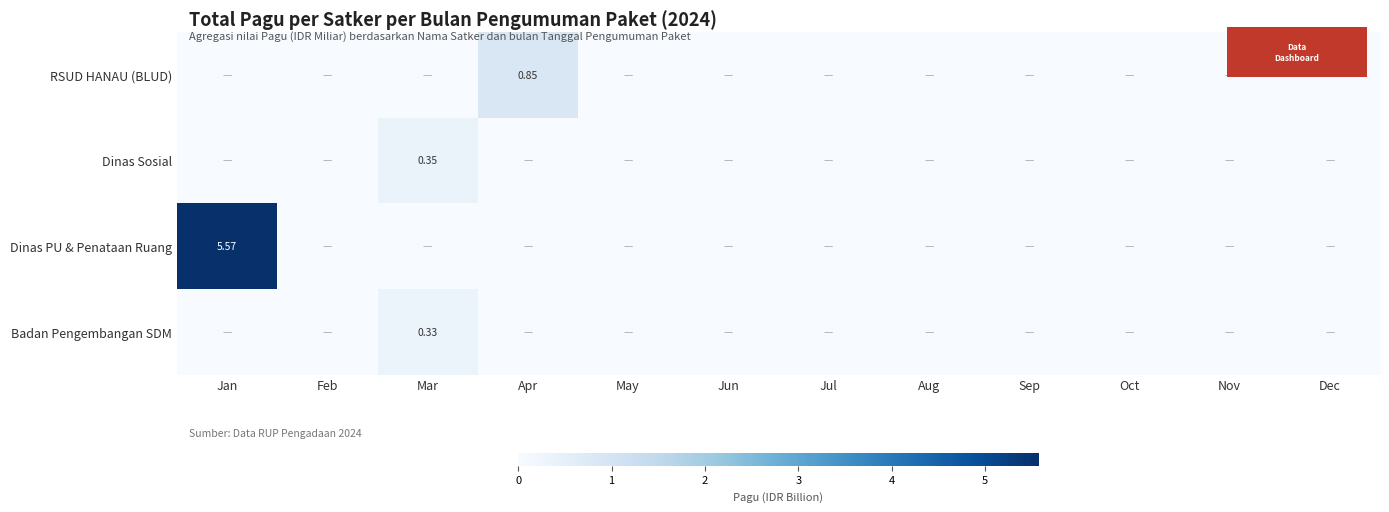

At how many categories does at least one series exceed 3?

1